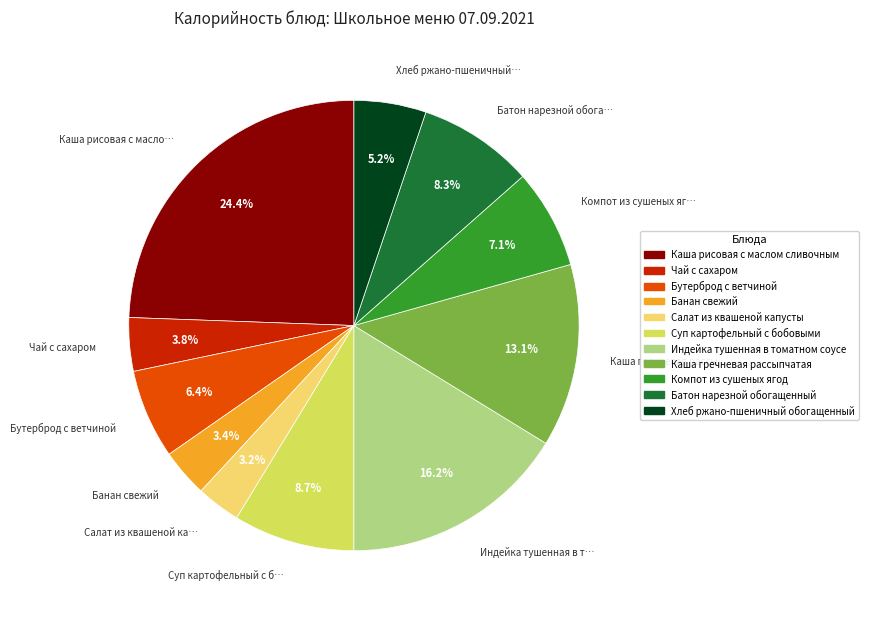

What is the ratio of the value at Салат из квашеной капусты to the value at Батон нарезной обогащенный?

0.4